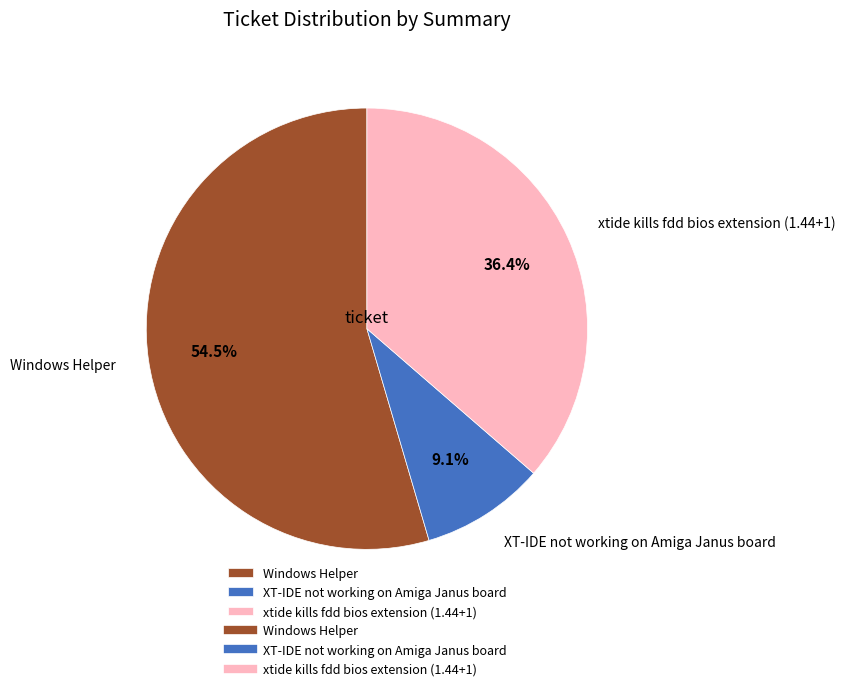

Rank the categories by value from highest to lowest.

Windows Helper, xtide kills fdd bios extension (1.44+1), XT-IDE not working on Amiga Janus board